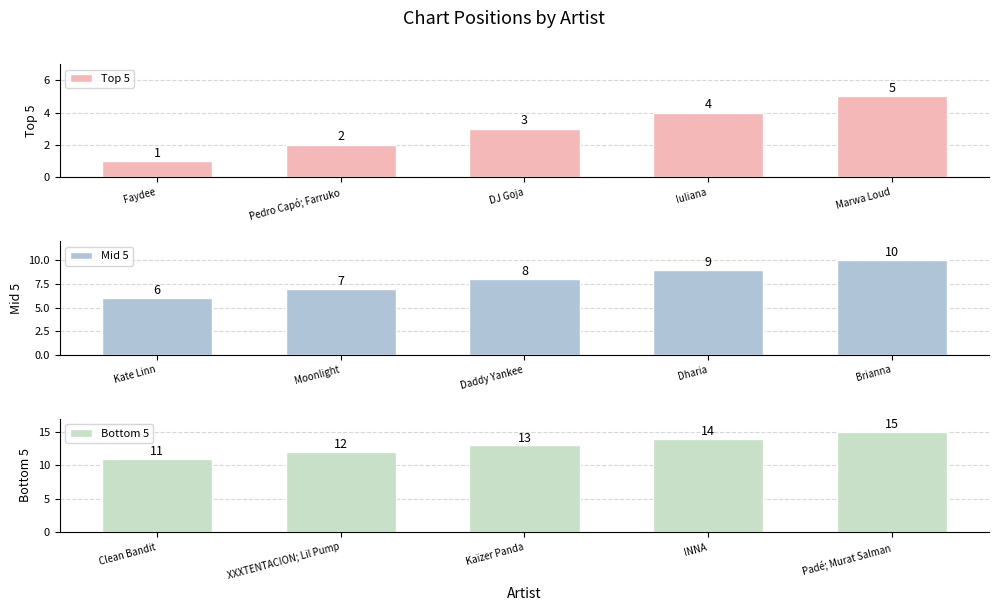

What is the difference between the maximum and second lowest values in the Top 5 series?

3